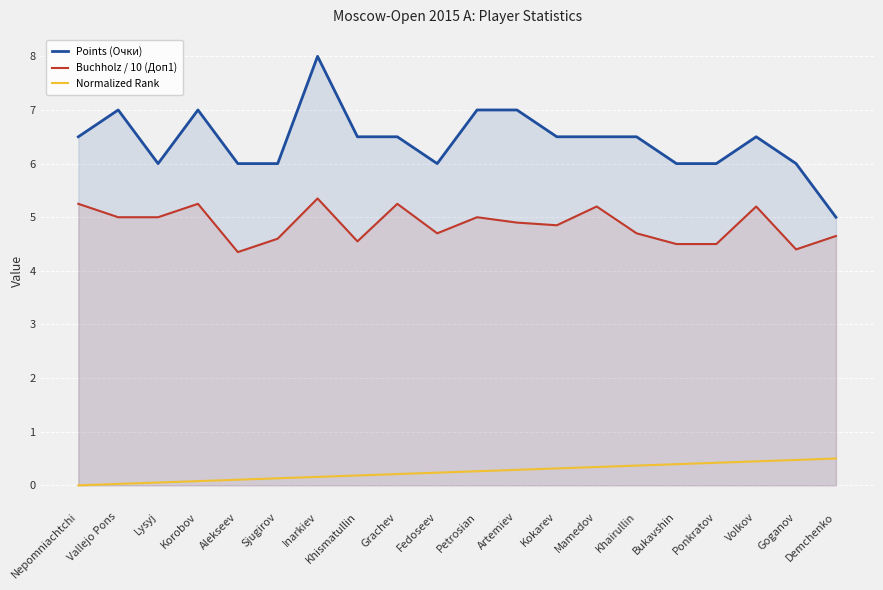

Is it true that Buchholz / 10 (Доп1) equals 4.6 at Sjugirov?

True